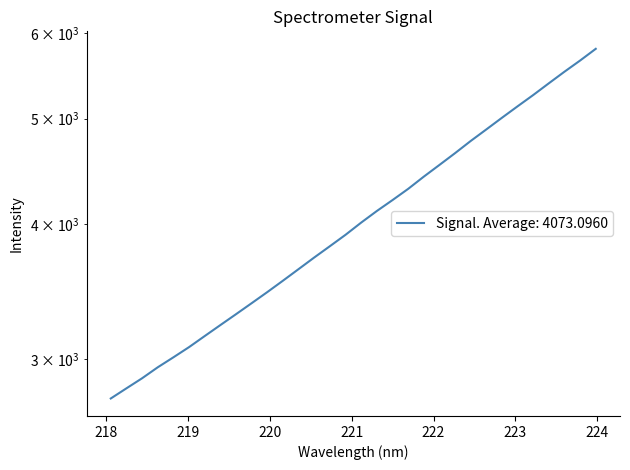

What is the difference between the second highest and minimum values?

2896.2